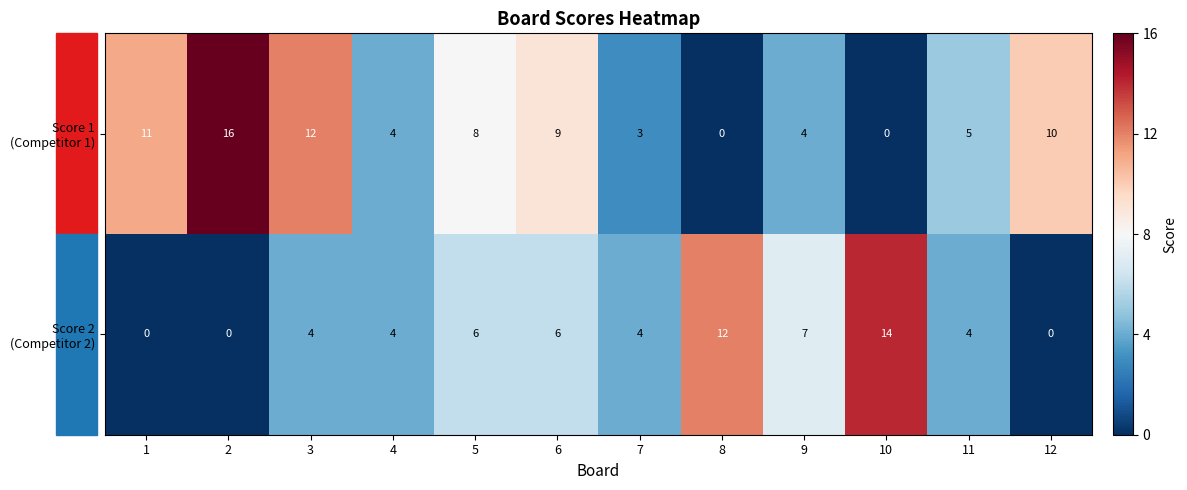

What is the difference between the highest and lowest values at 2?

16